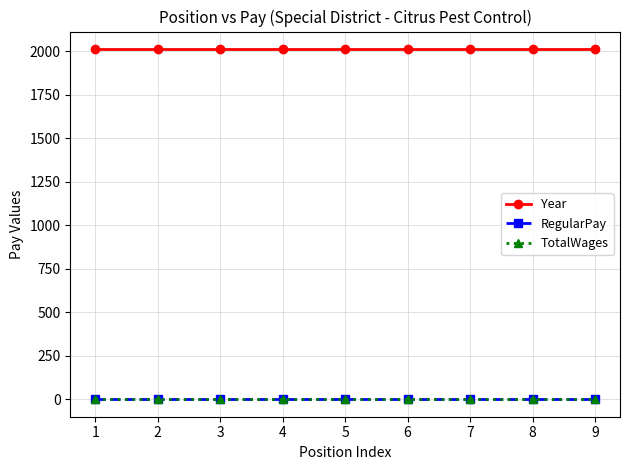

What is the difference between the highest and lowest values at 4?

2012